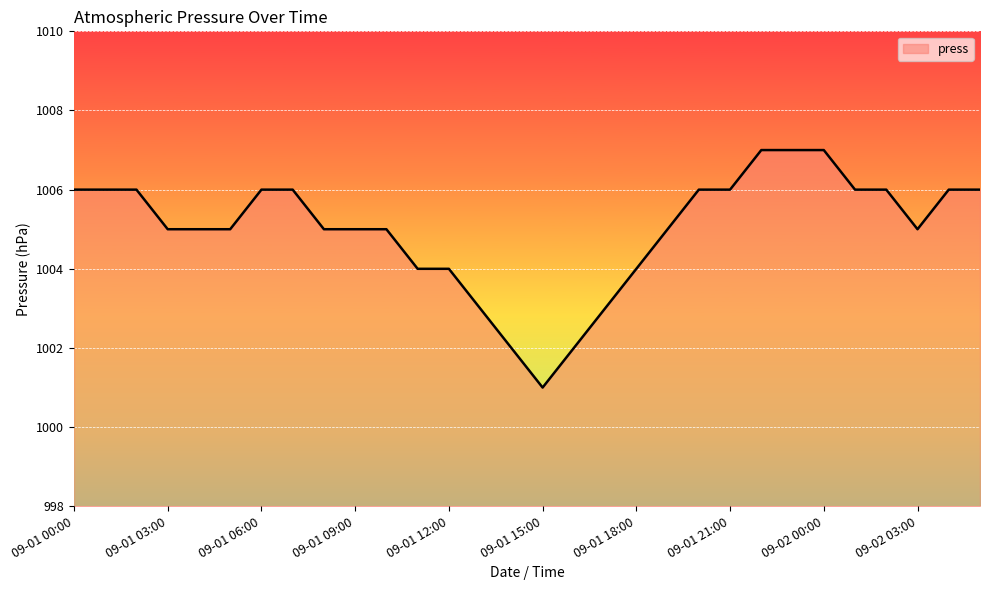

How many values are between 1004 and 1006?

22